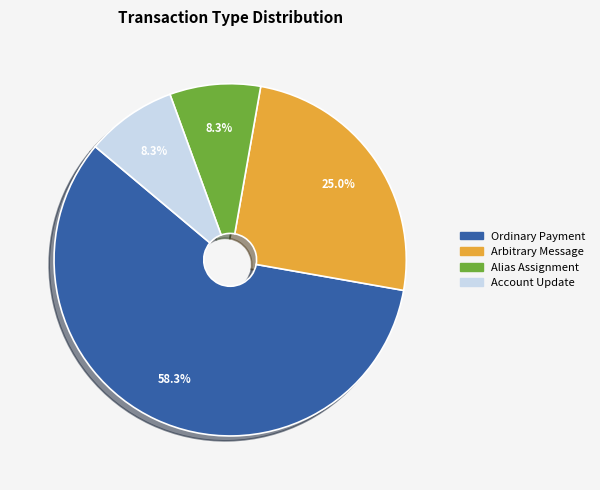

Is there a majority slice in this chart?

Yes